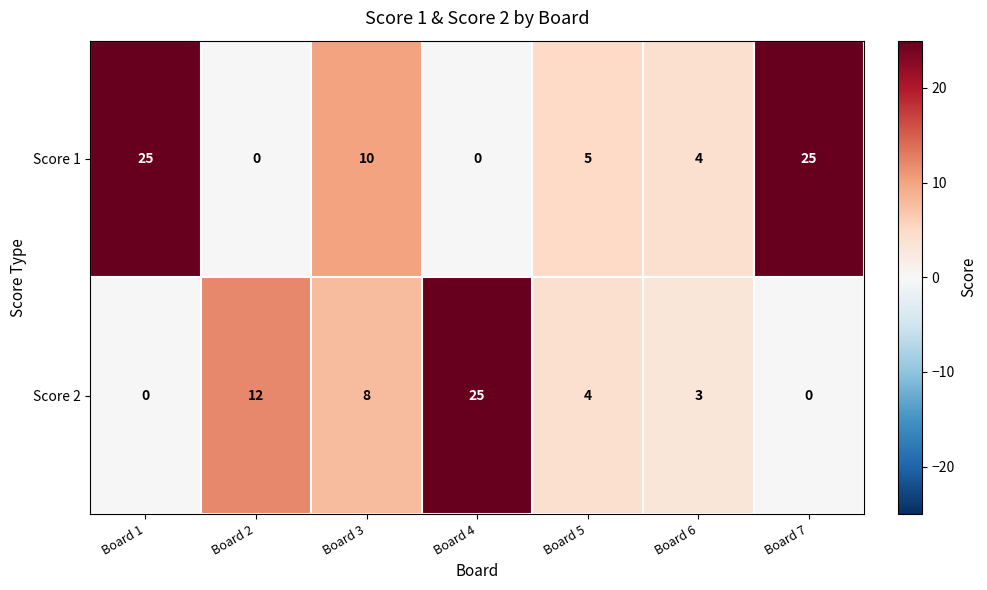

What is the highest value of the Score 2 series?

25